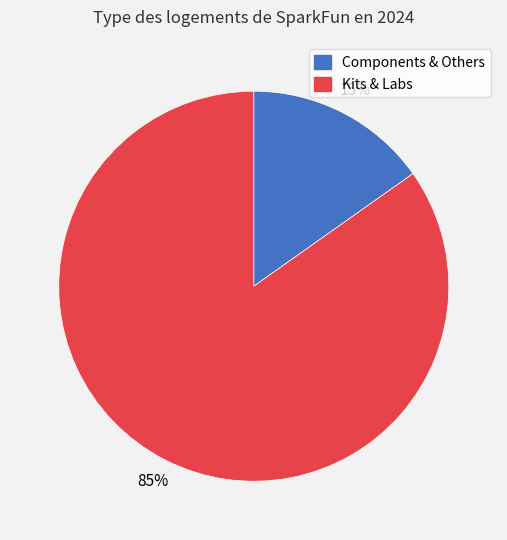

To the nearest percent, what is the average slice percentage?

50%